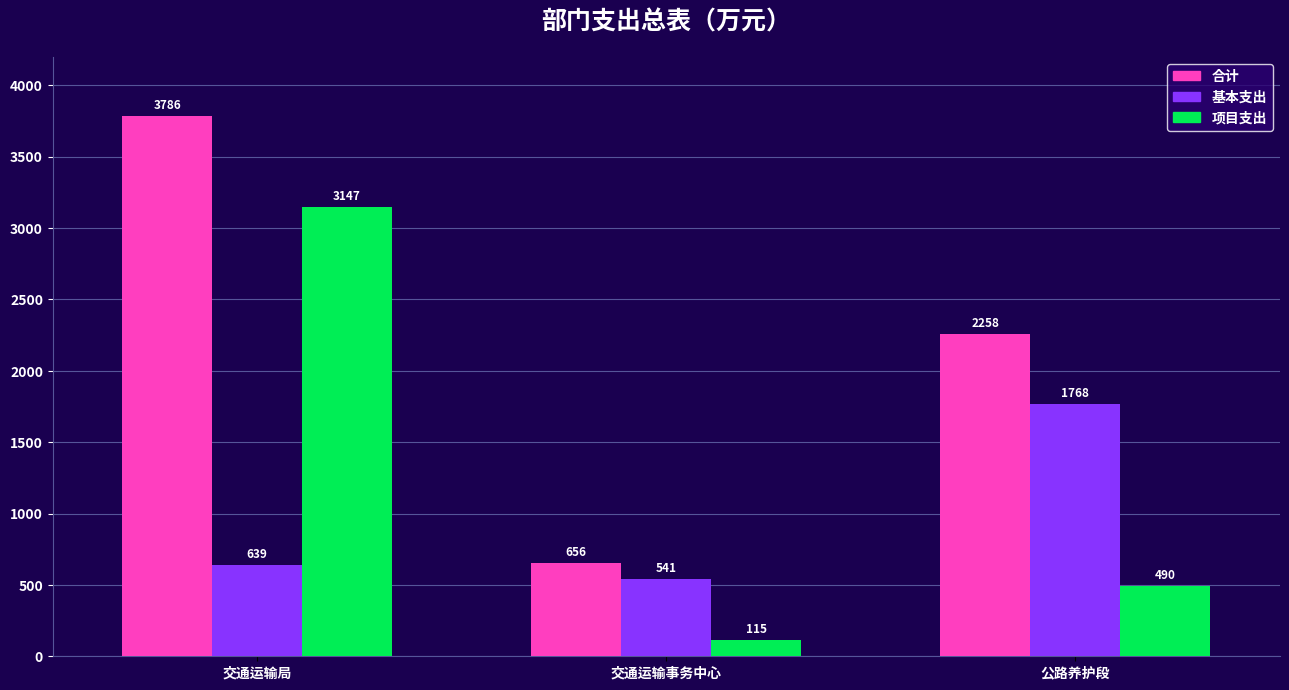

Which category has the lowest value across all series?

交通运输事务中心